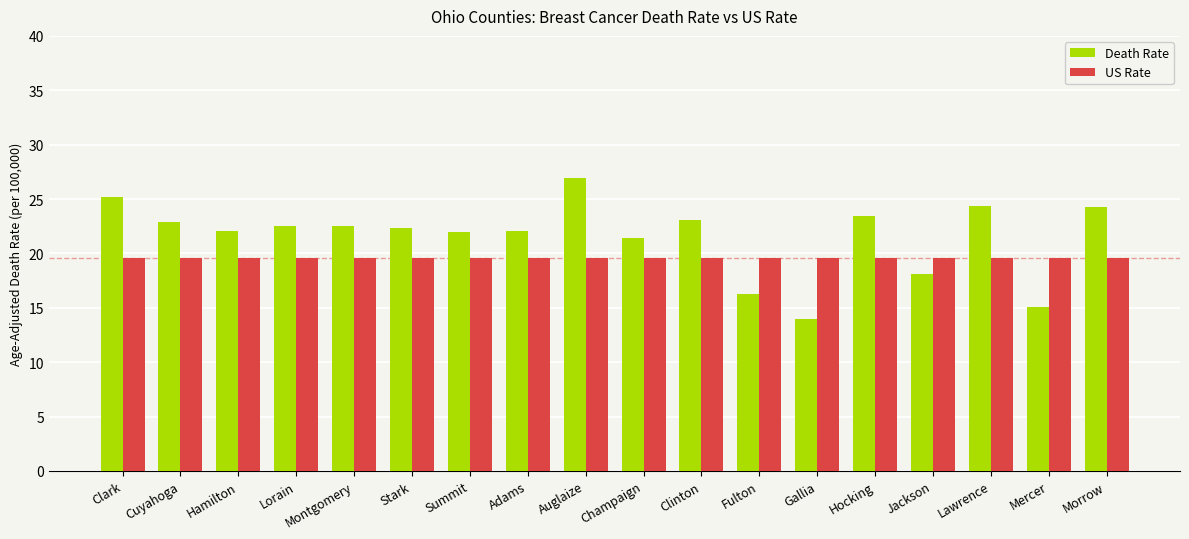

What is the minimum value shown in the chart?

14.0